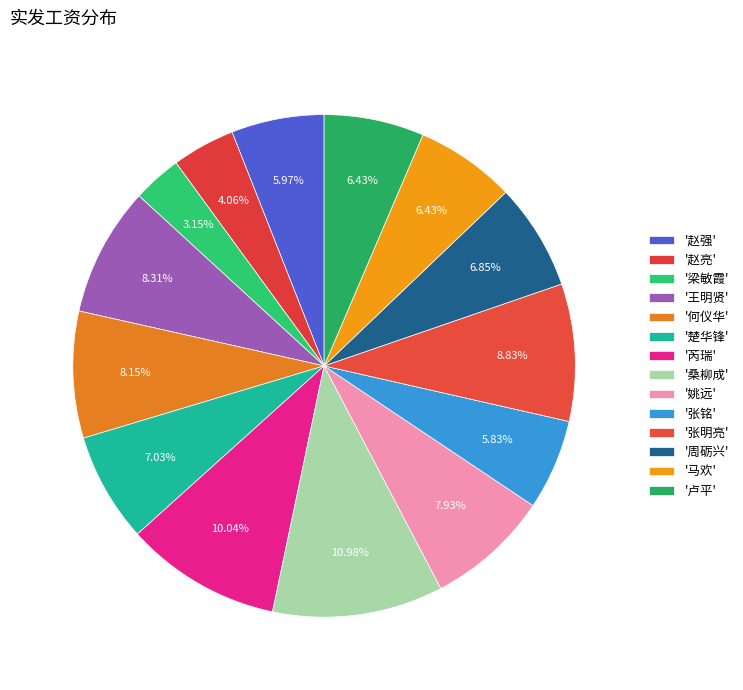

How many slices are in this pie chart?

14